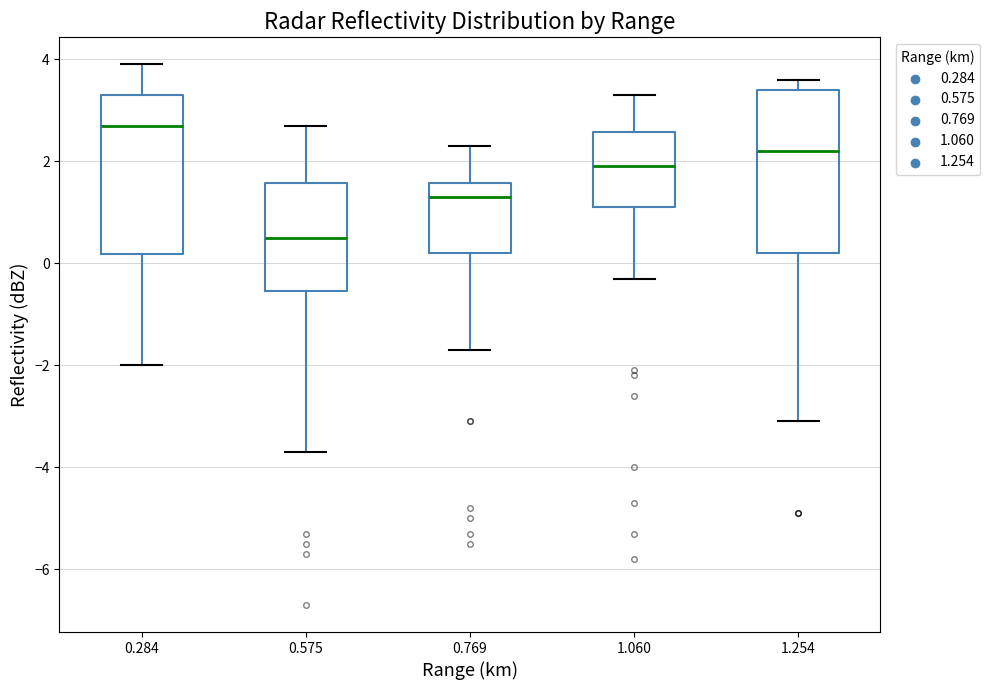

Reading left to right, read every box against the y-axis: the position of its median line, the range the box covers, and the ends of its whiskers. The values are not printed on the chart, so give them approximately, as read against the axis.

0.284: median 2.8, box 0.2 to 3.4, whiskers -2.0 to 4.0
0.575: median 0.6, box -0.6 to 1.6, whiskers -3.6 to 2.8
0.769: median 1.4, box 0.2 to 1.6, whiskers -1.6 to 2.4
1.060: median 2.0, box 1.2 to 2.6, whiskers -0.2 to 3.4
1.254: median 2.2, box 0.2 to 3.4, whiskers -3.0 to 3.6